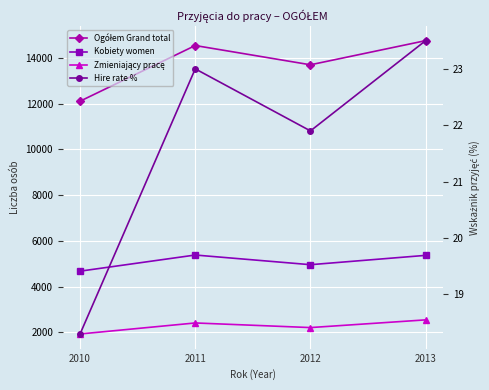

Between 2010 and 2013, which series saw the biggest shift?

Ogółem Grand total